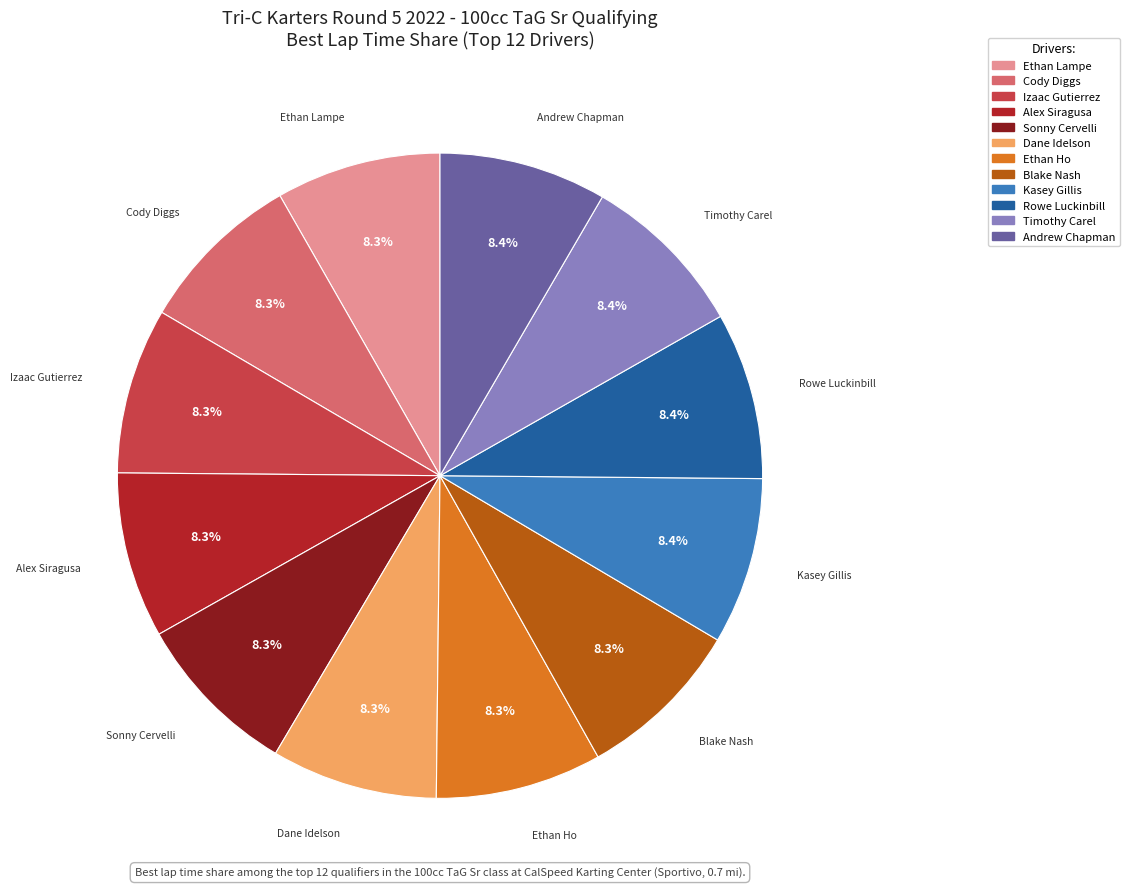

What portion of the pie excludes Blake Nash?

91.7%